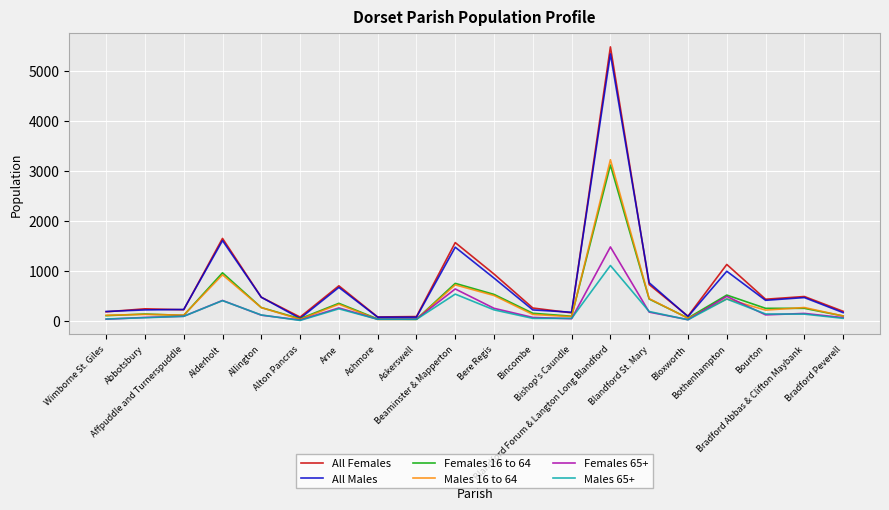

Which series has the widest spread of values?

All Females